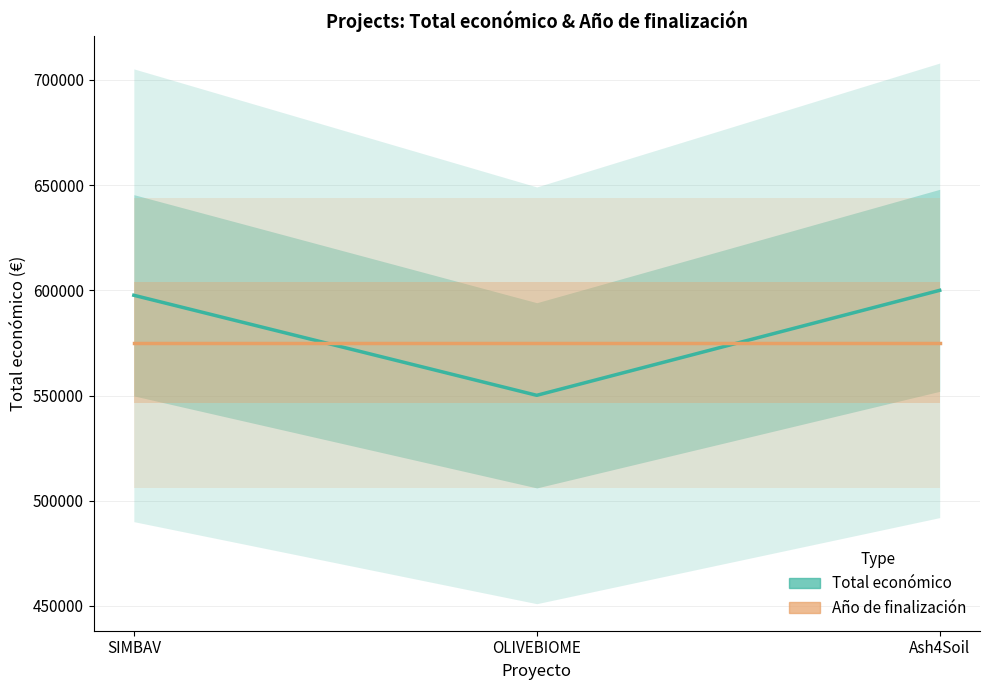

What is the approximate value of Año de finalización (scaled) at OLIVEBIOME?

575055.5